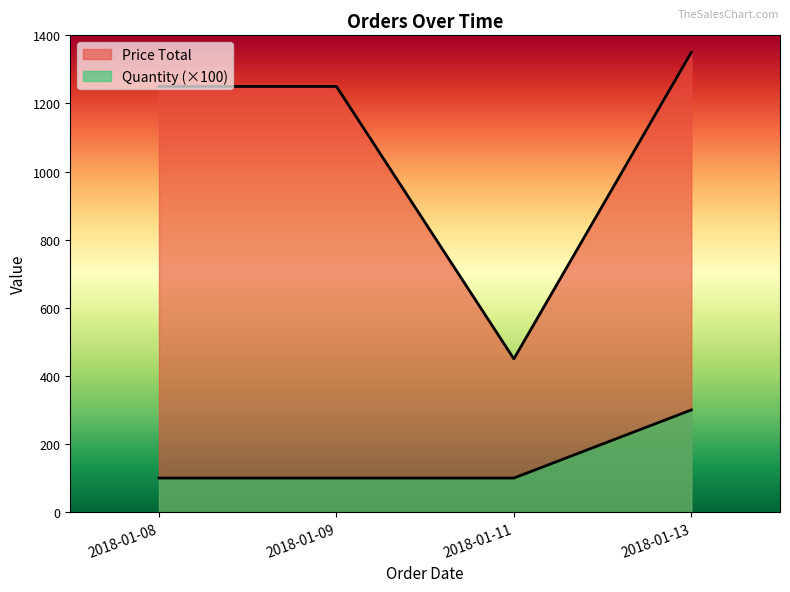

Rank the series by their average value, from lowest to highest.

Quantity, Price Total